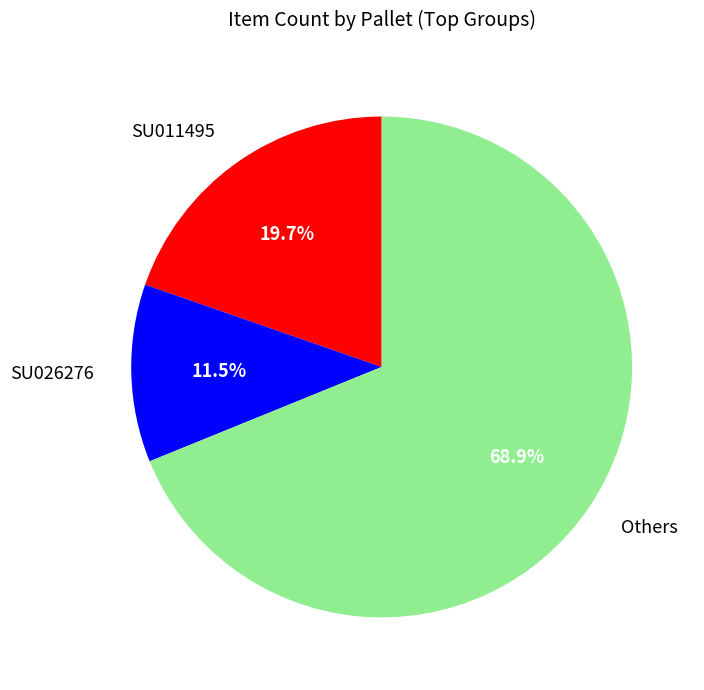

Count the number of slices in the pie.

3